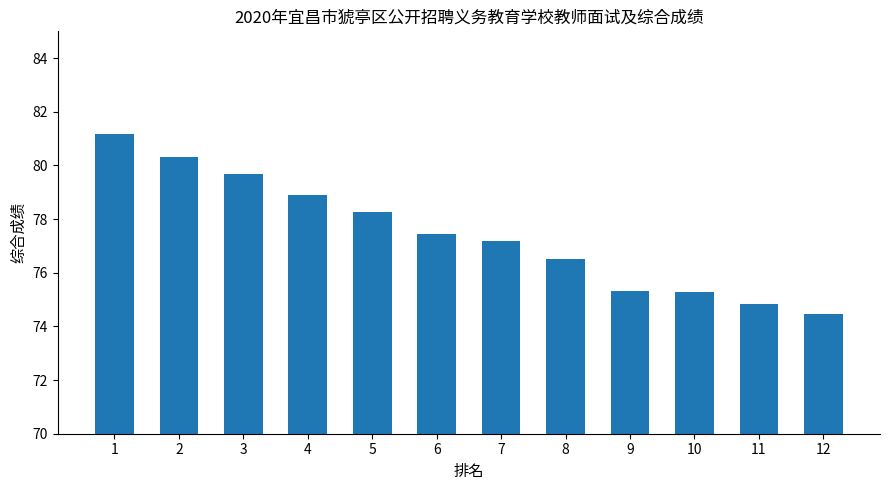

What is the value of the 8th bar from the left?

76.5